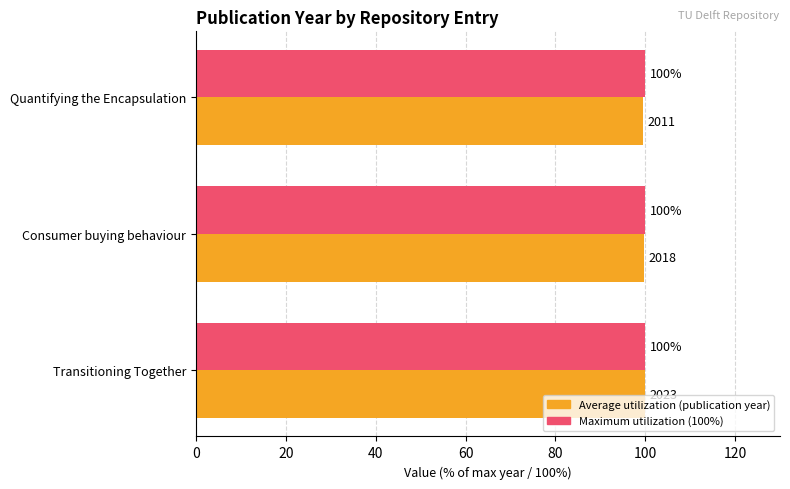

At Quantifying the Encapsulation, list the series in order from largest to smallest.

Maximum utilization (100%), Average utilization (publication year)